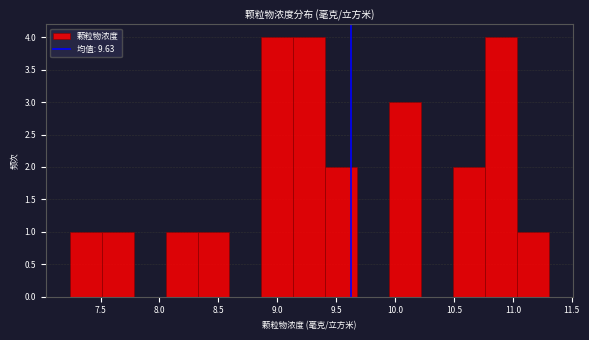

How tall is the bar that spans 10.50 to 10.75 on the x-axis? Neither the bar edges nor the heights are printed on the chart, so give them approximately, as read against the axes.

2